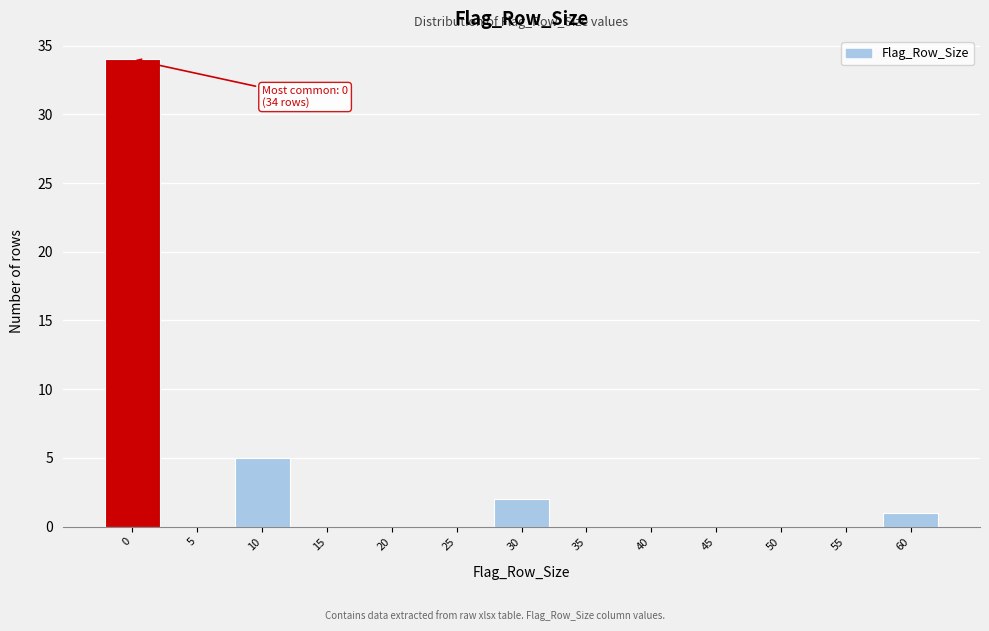

Reading left to right, transcribe all the data shown in this chart.

0=34	5=0	10=5	15=0	20=0	25=0	30=2	35=0	40=0	45=0	50=0	55=0	60=1